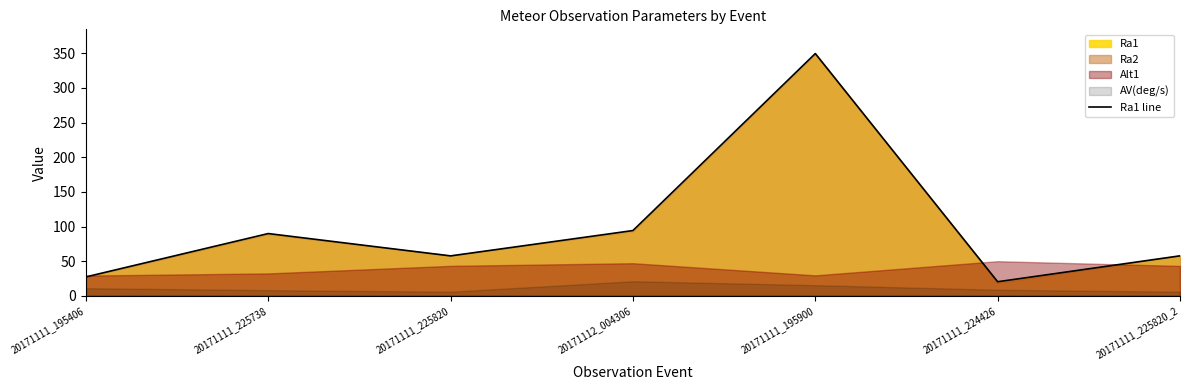

Which category has the lowest value across all series?

20171111_224426